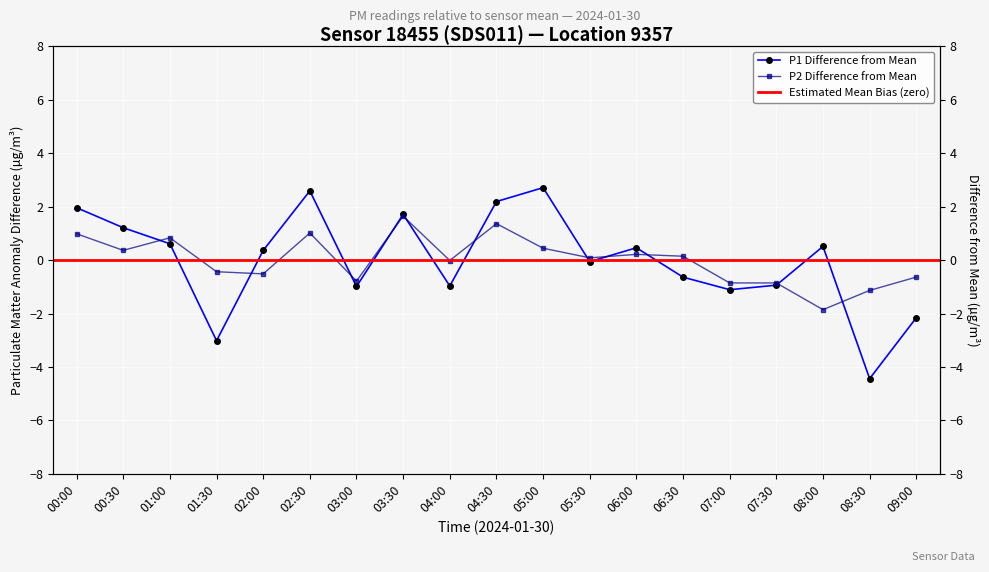

Reading right to left, extract all data points from this chart.

P1: -2.2	-4.4	0.5	-0.9	-1.1	-0.6	0.5	-0.1	2.7	2.2	-1.0	1.7	-1.0	2.6	0.4	-3.0	0.6	1.2	2.0
P2: -0.6	-1.1	-1.9	-0.9	-0.9	0.1	0.2	0.1	0.4	1.4	-0.0	1.6	-0.8	1.0	-0.5	-0.4	0.8	0.4	1.0